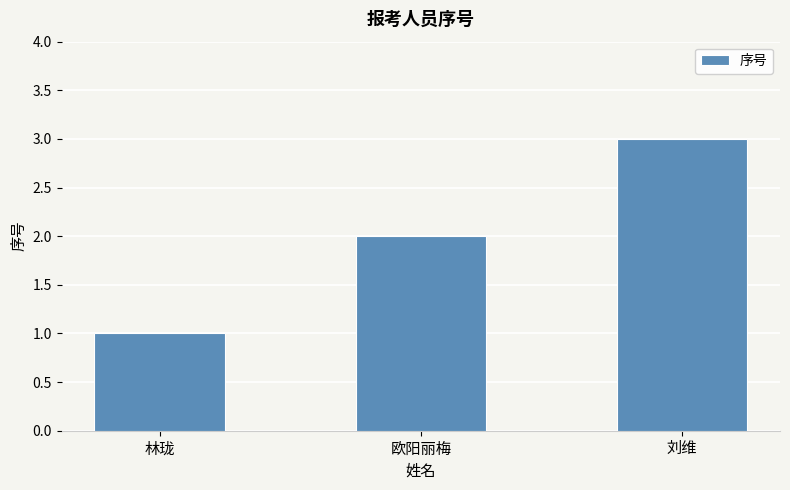

Between 林珑 and 刘维, which is larger?

刘维